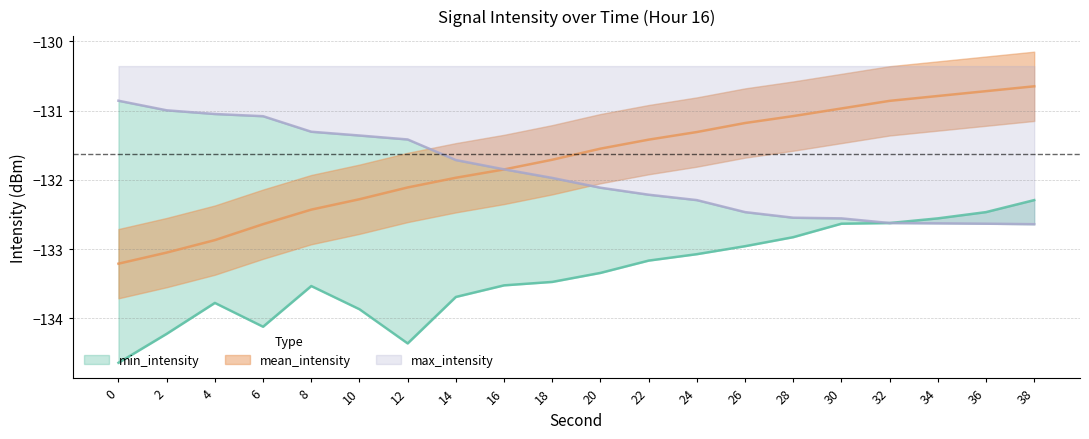

True or false: mean_intensity has a value of -131.4 at 22.

True